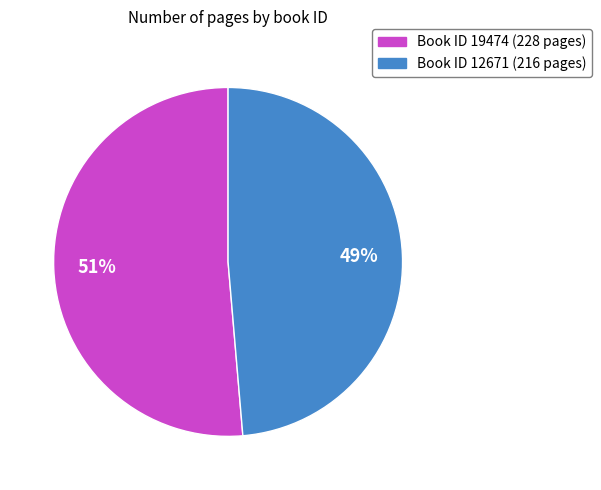

Does any single category account for the majority?

Yes